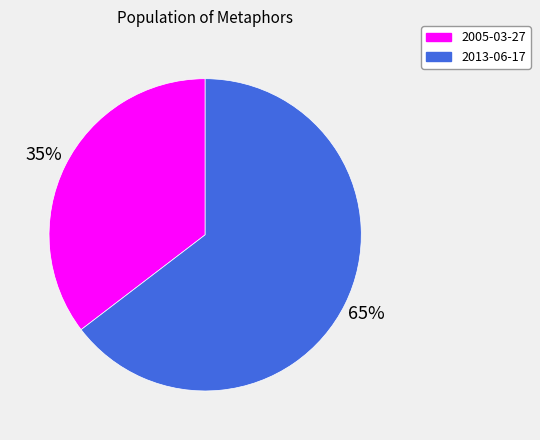

Does 2005-03-27 represent more than half of the total?

No